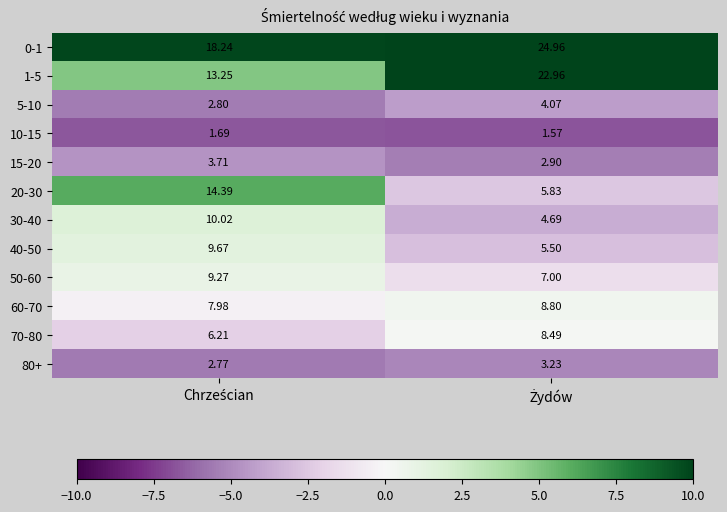

Which series has the largest range (max minus min)?

1-5